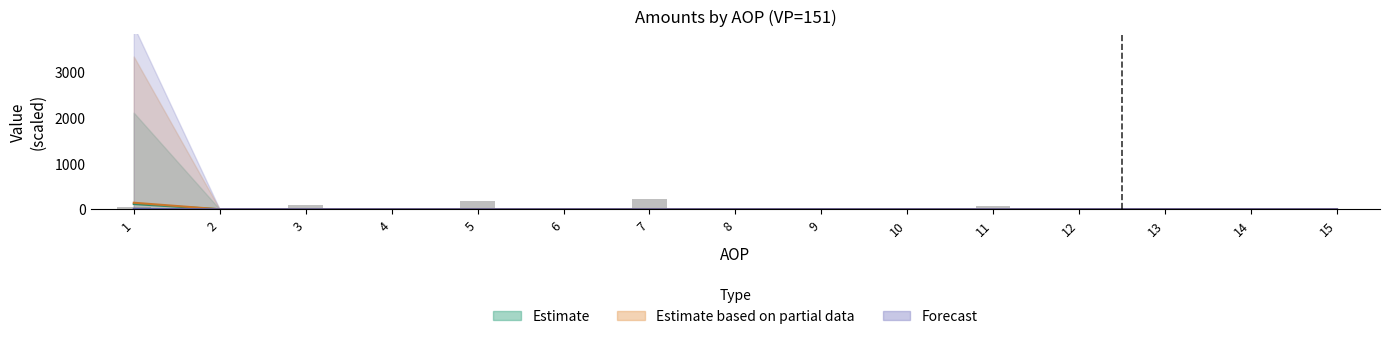

The value of IZNOS01 at 15 is 0.0. True or false?

True